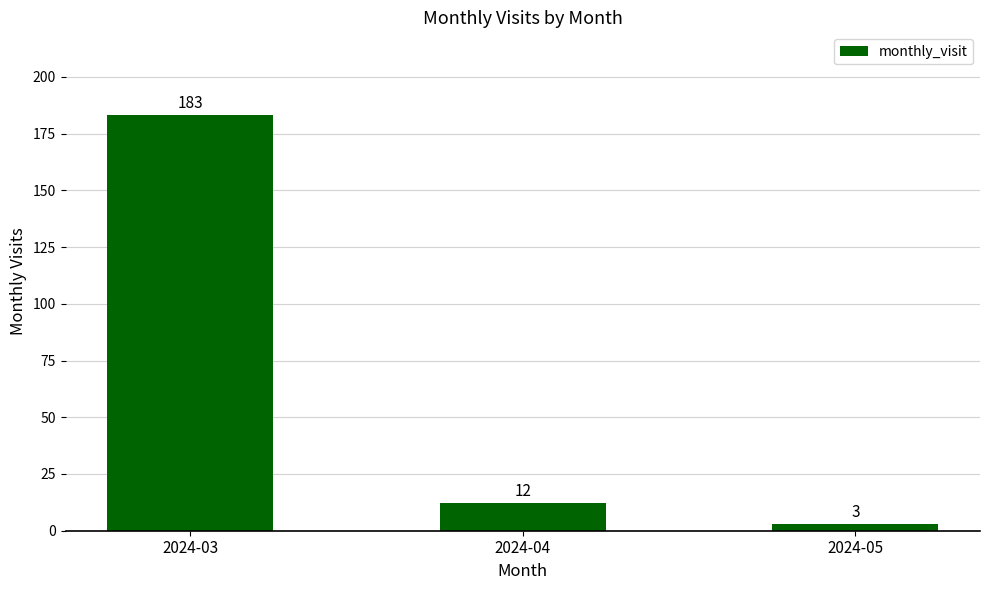

Which category has the highest value across all series?

2024-03